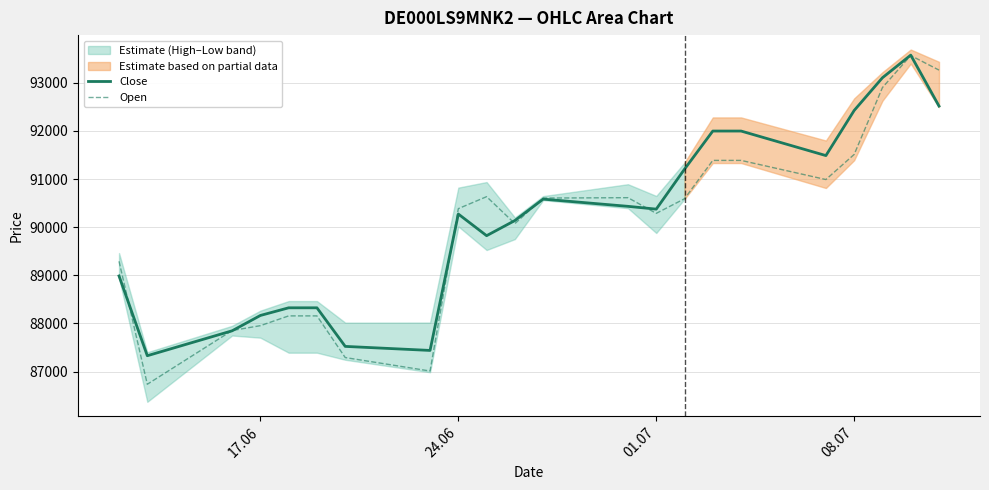

The value of Close at 08.07 is 92427. True or false?

True